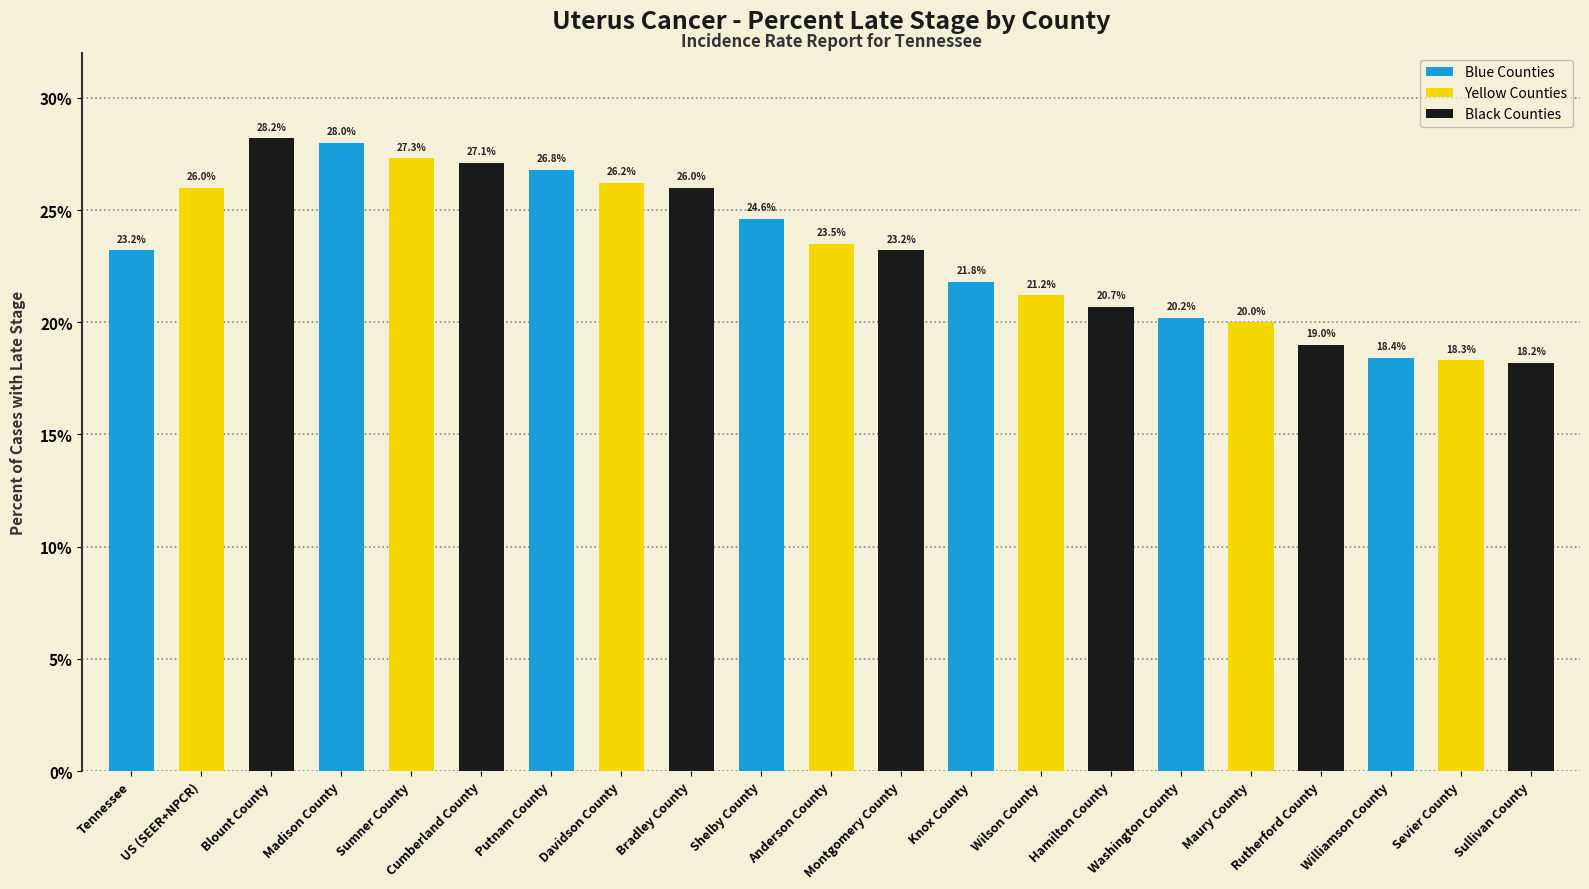

At which category does the chart reach its peak across all series?

Blount County